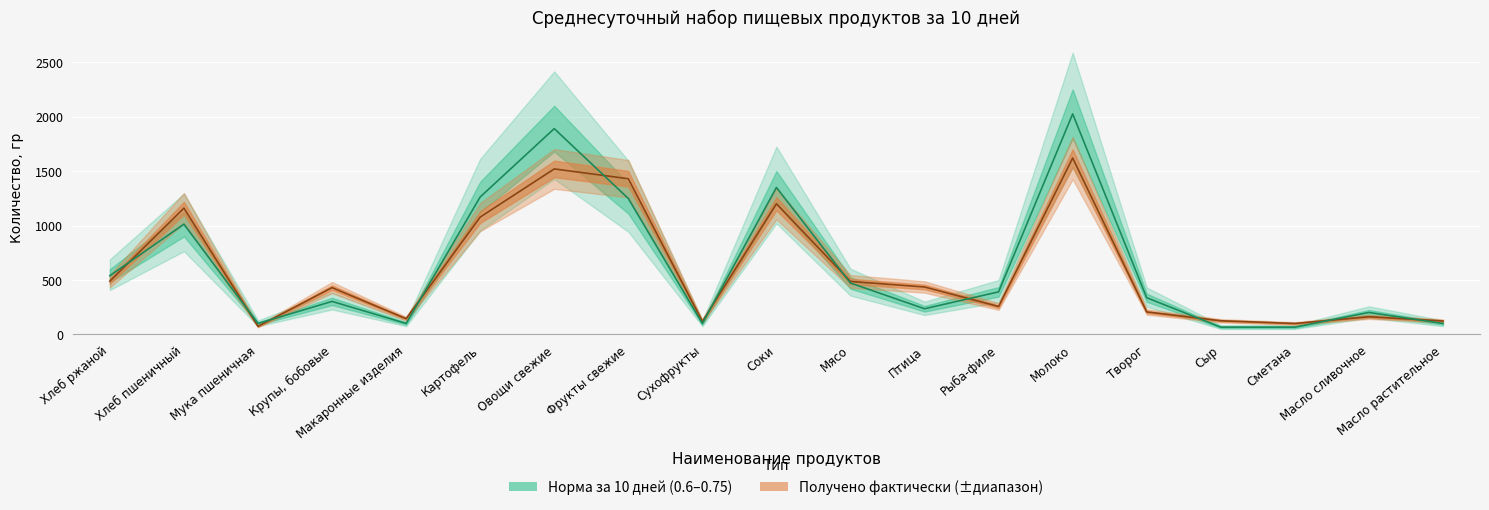

How many lines are shown in the chart?

2